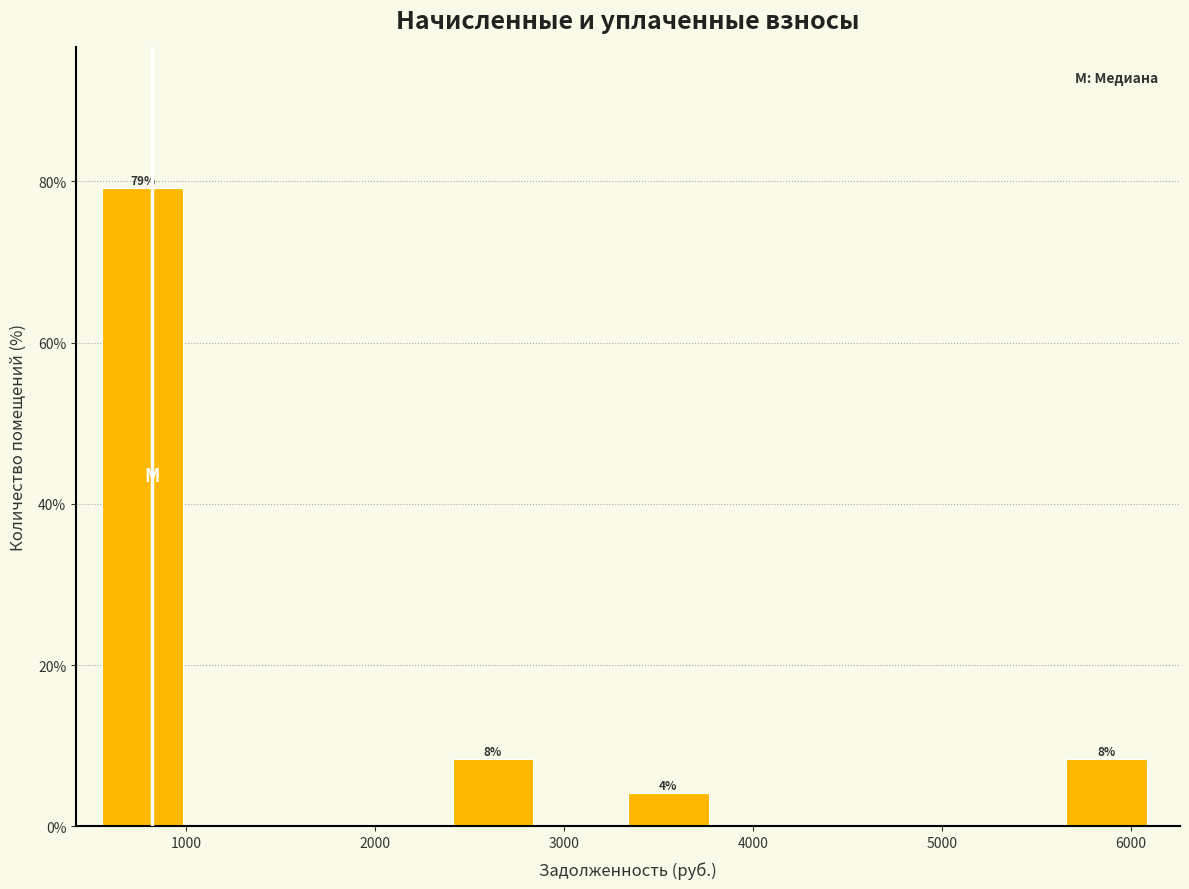

Over which range of the x-axis is the bar tallest?

600 to 1000